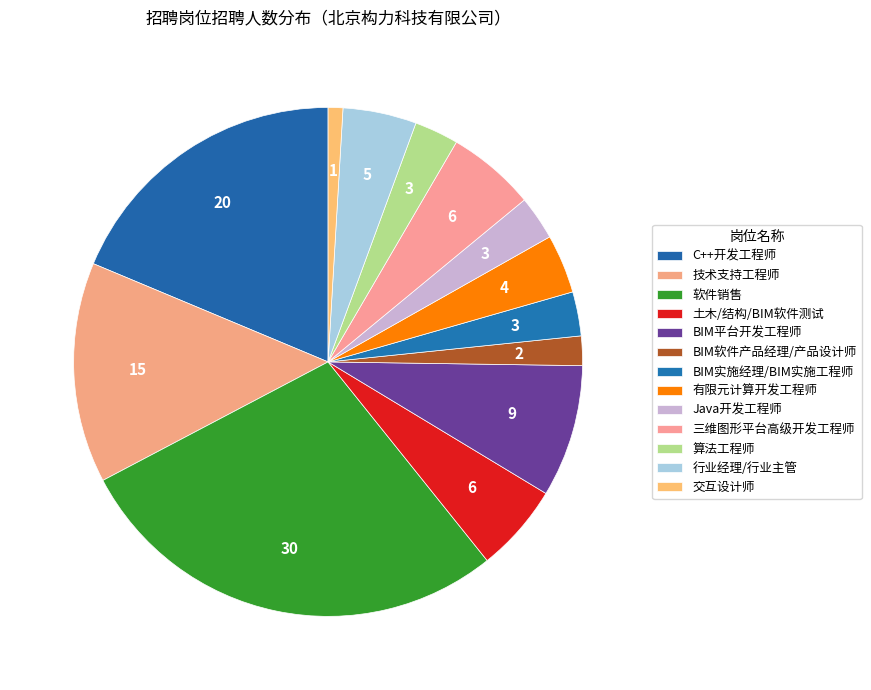

How many slices are in this pie chart?

13